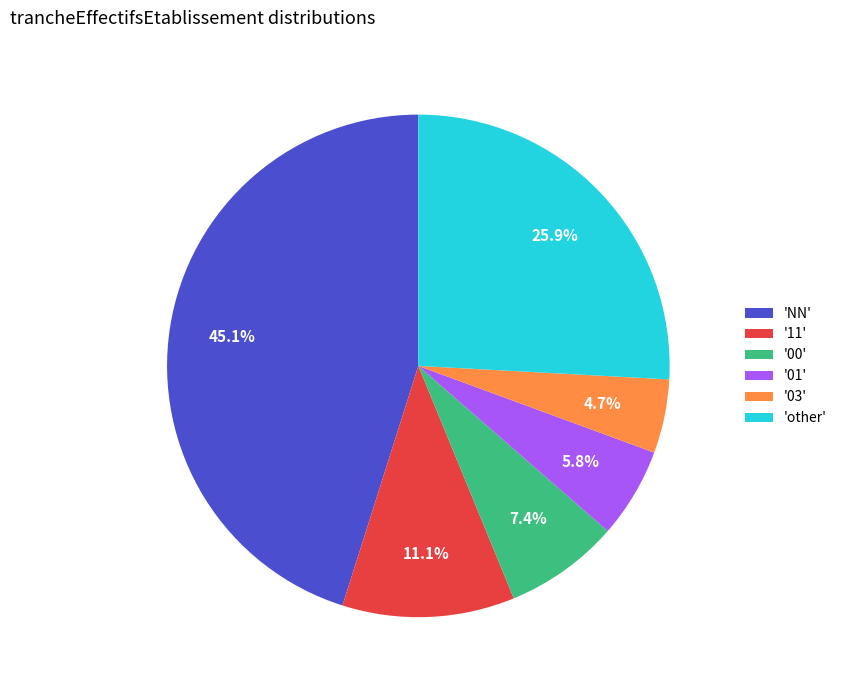

Does '03' account for over 50% of the chart?

No